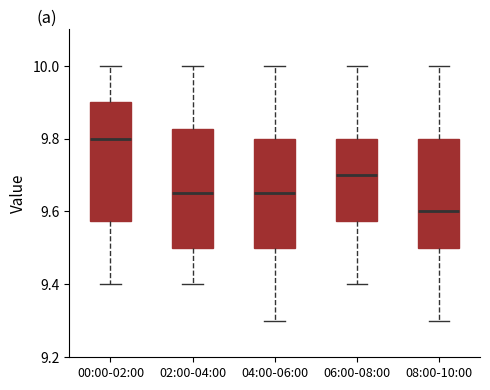

Reading left to right, transcribe this box plot: for each box, give where its median line is, the range the box spans, and where its two whiskers end, as read against the y-axis. The values are not printed on the chart, so give them approximately, as read against the axis.

00:00-02:00: median 9.80, box 9.58 to 9.90, whiskers 9.40 to 10.00
02:00-04:00: median 9.66, box 9.50 to 9.82, whiskers 9.40 to 10.00
04:00-06:00: median 9.66, box 9.50 to 9.80, whiskers 9.30 to 10.00
06:00-08:00: median 9.70, box 9.58 to 9.80, whiskers 9.40 to 10.00
08:00-10:00: median 9.60, box 9.50 to 9.80, whiskers 9.30 to 10.00